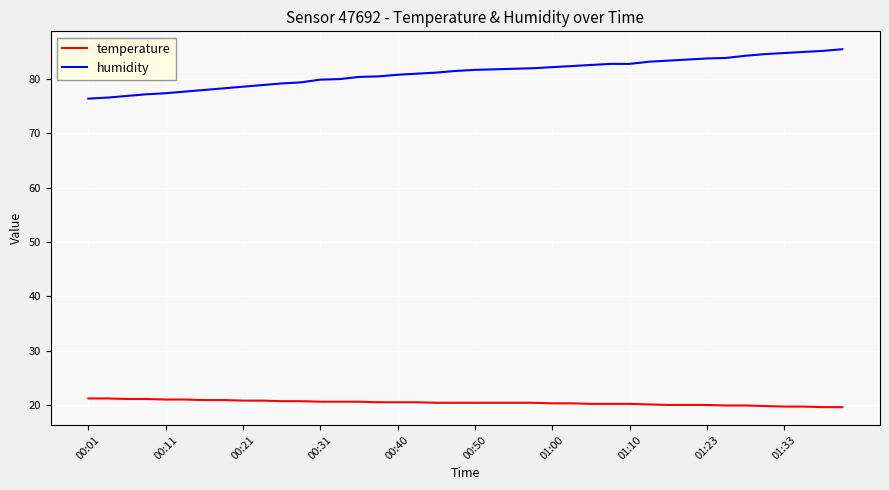

Rank the series by their average value, from lowest to highest.

temperature, humidity